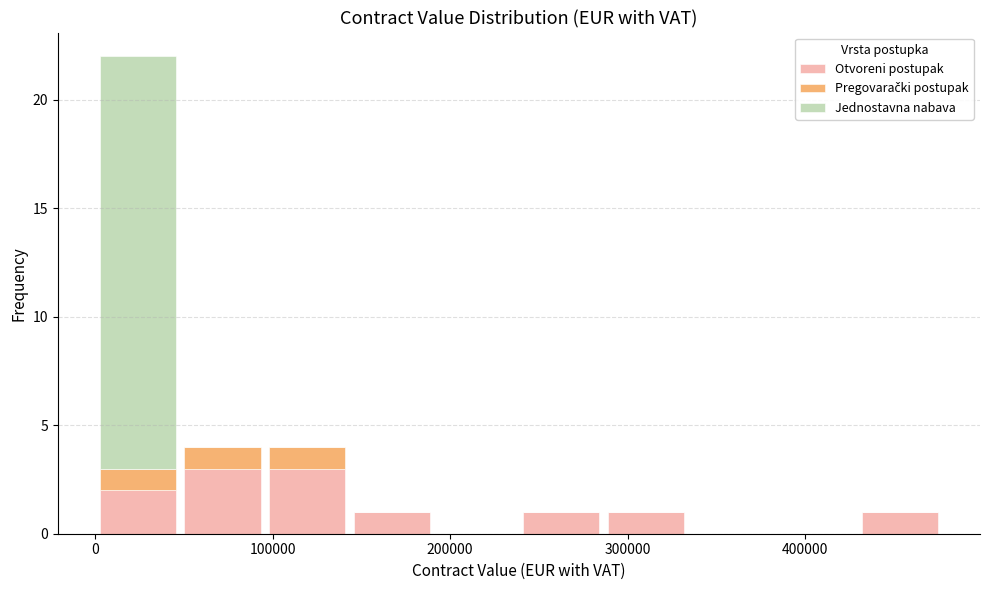

Which range on the x-axis has the tallest stacked bar (by total height)?

0 to 50000